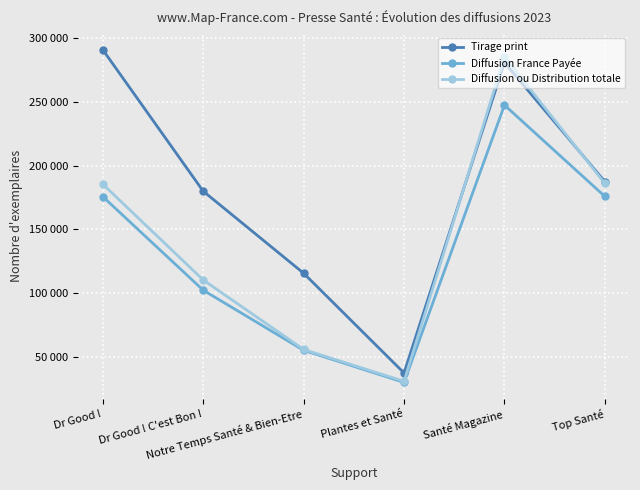

What are all the series names shown in the legend?

Tirage print, Diffusion France Payée, Diffusion ou Distribution totale